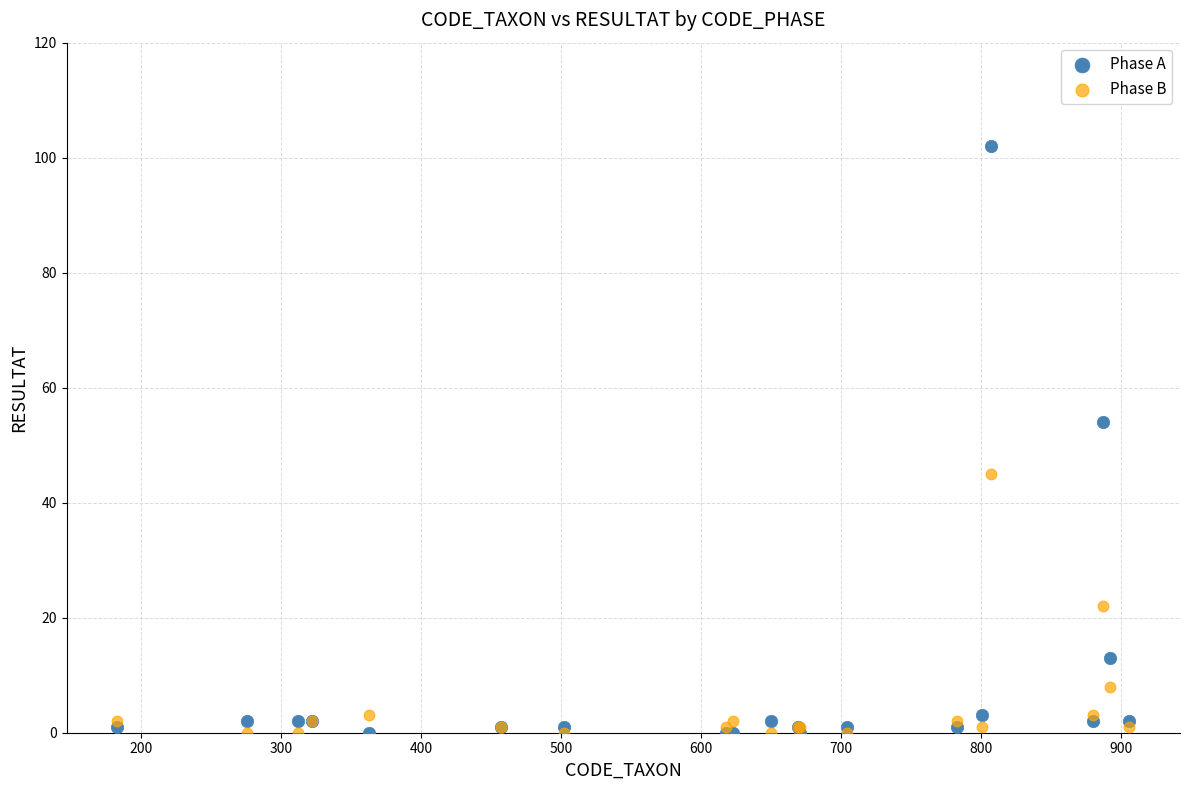

What is the X range (max minus min) for the scatter plot?

723